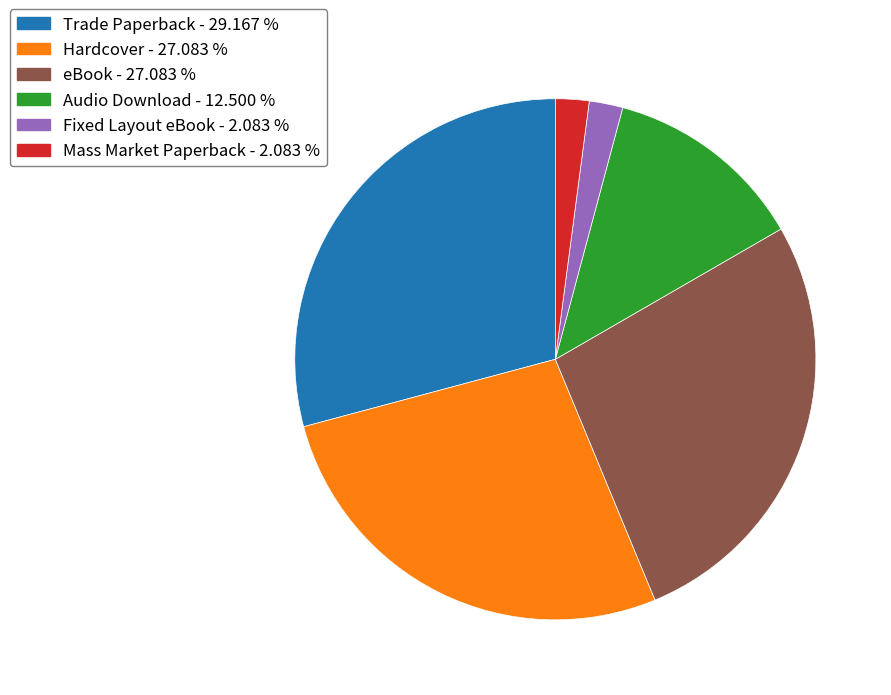

Is the sum of Hardcover and Audio Download greater than half?

No